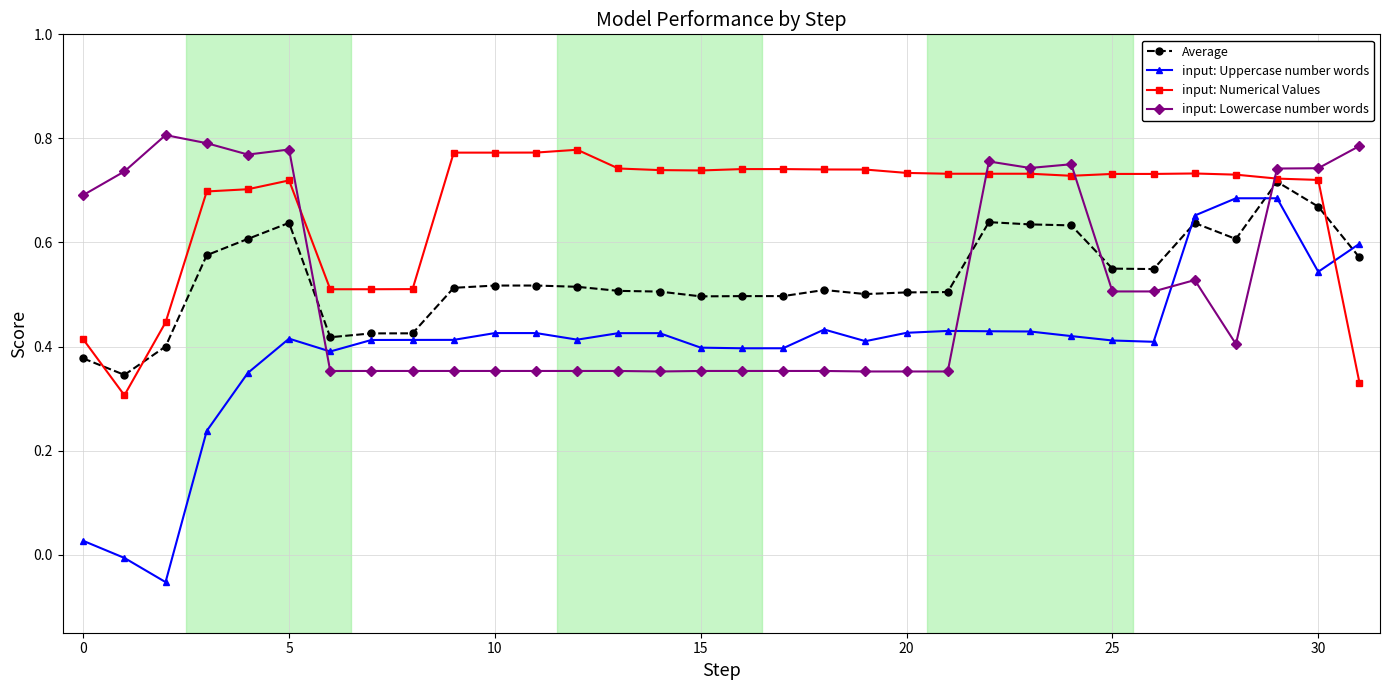

Which series has the widest spread of values?

input: Uppercase number words